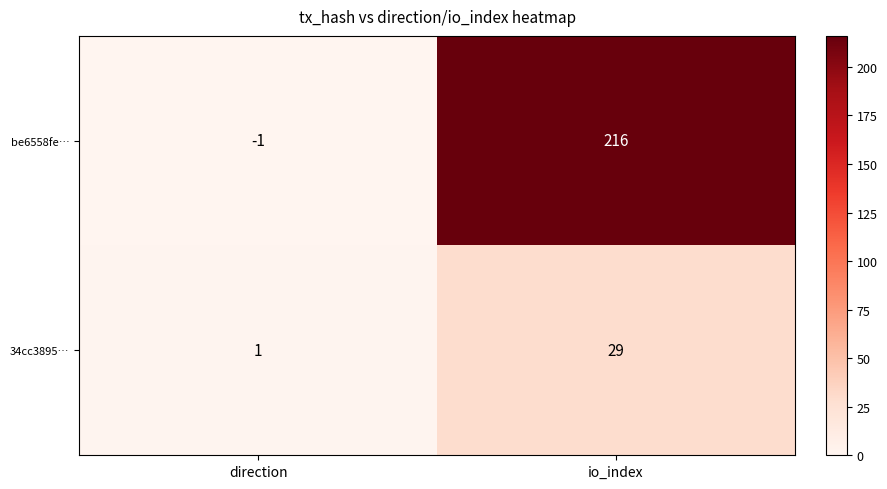

List the series in order of their peak value, highest first.

be6558fe…, 34cc3895…